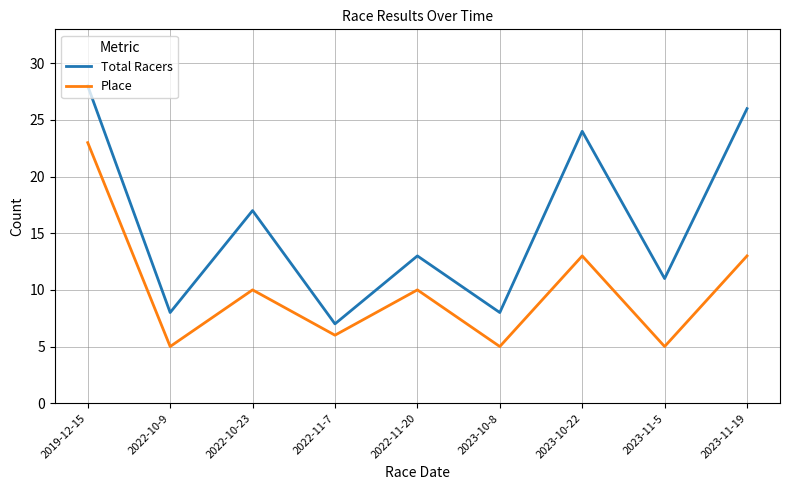

What is the minimum value for Total Racers?

7